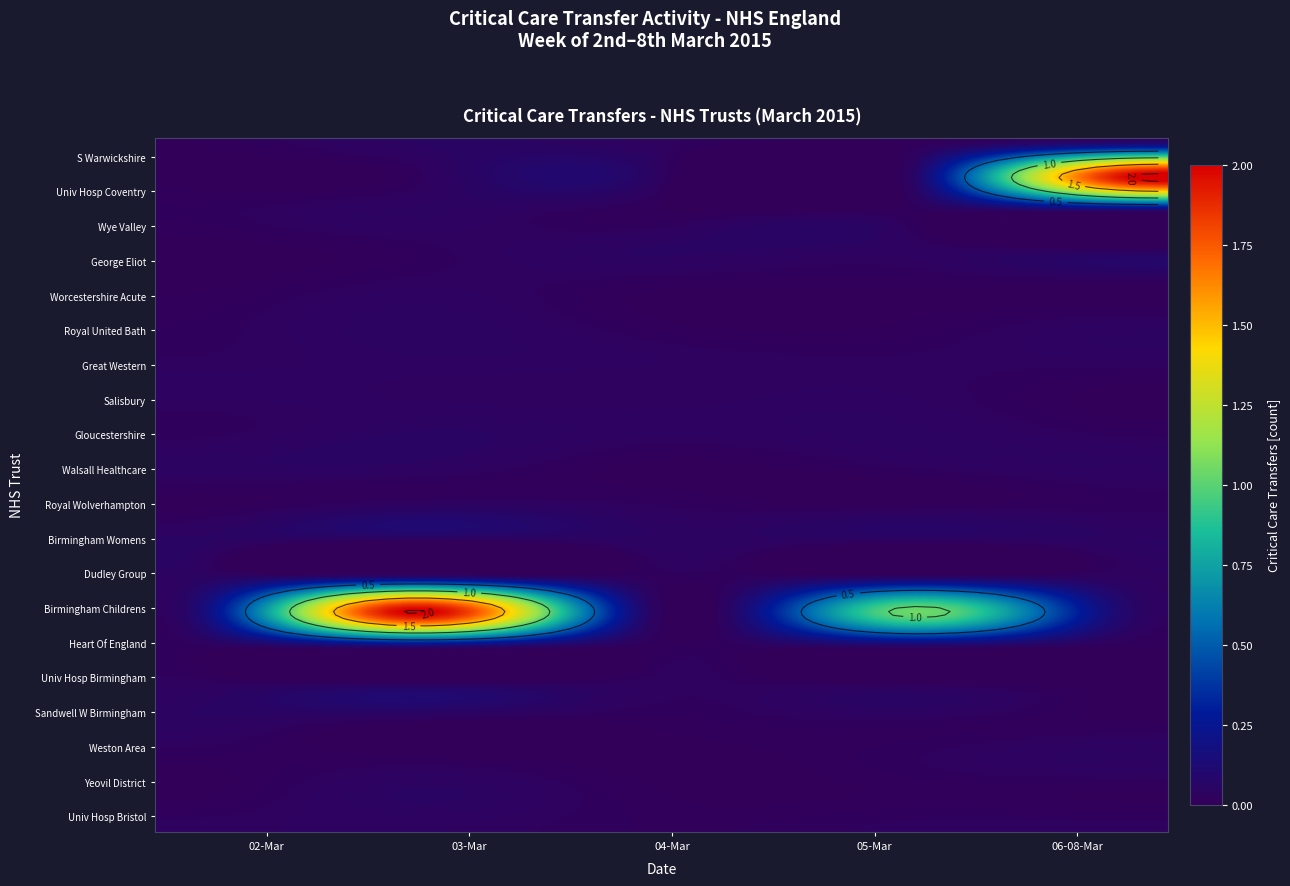

Which series has the widest spread of values?

University Hospitals Coventry And Warwickshire